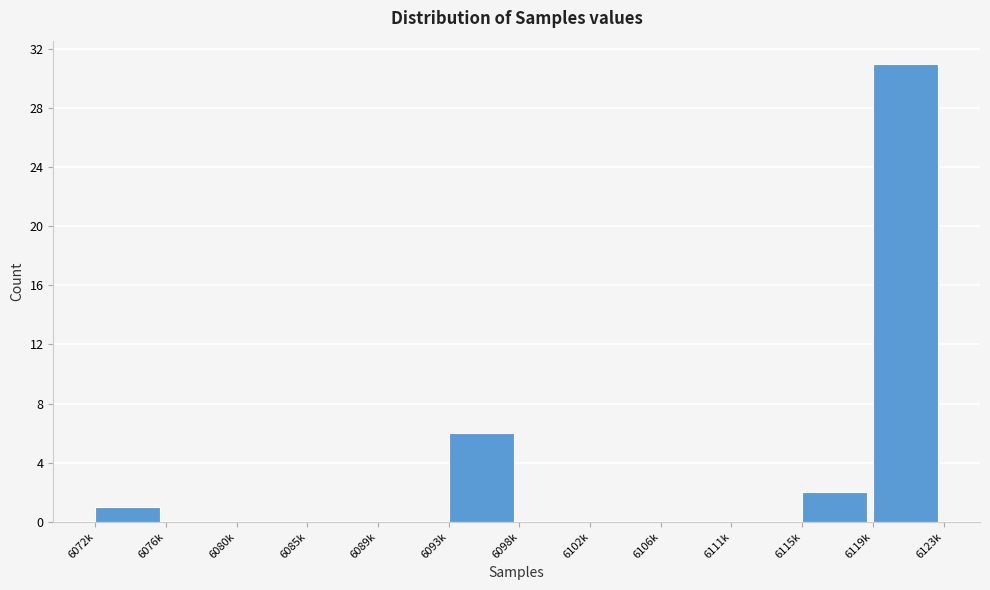

Reading left to right, list all the values displayed in this chart.

6072k=1	6076k=0	6080k=0	6085k=0	6089k=0	6093k=6	6098k=0	6102k=0	6106k=0	6111k=0	6115k=2	6119k=31